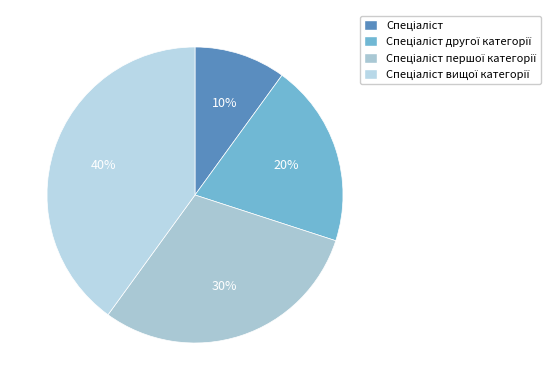

What is the total percentage of Спеціаліст другої категорії and Спеціаліст вищої категорії?

60.0%